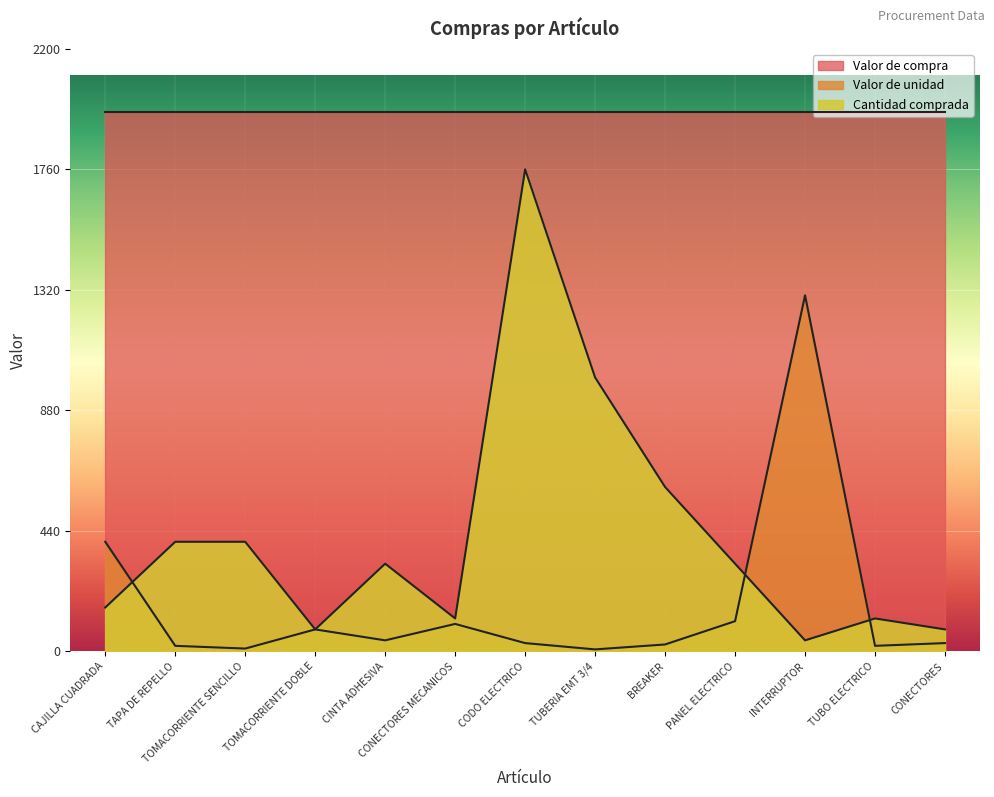

Which series has the largest range (max minus min)?

Cantidad comprada